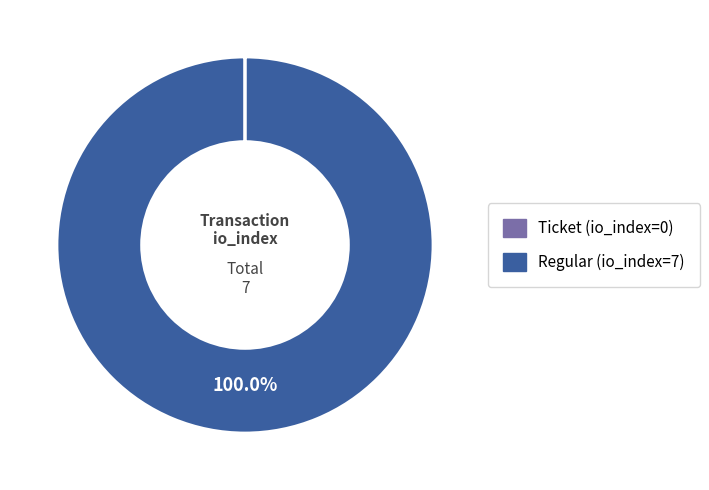

Which category has the biggest portion of the pie?

Regular